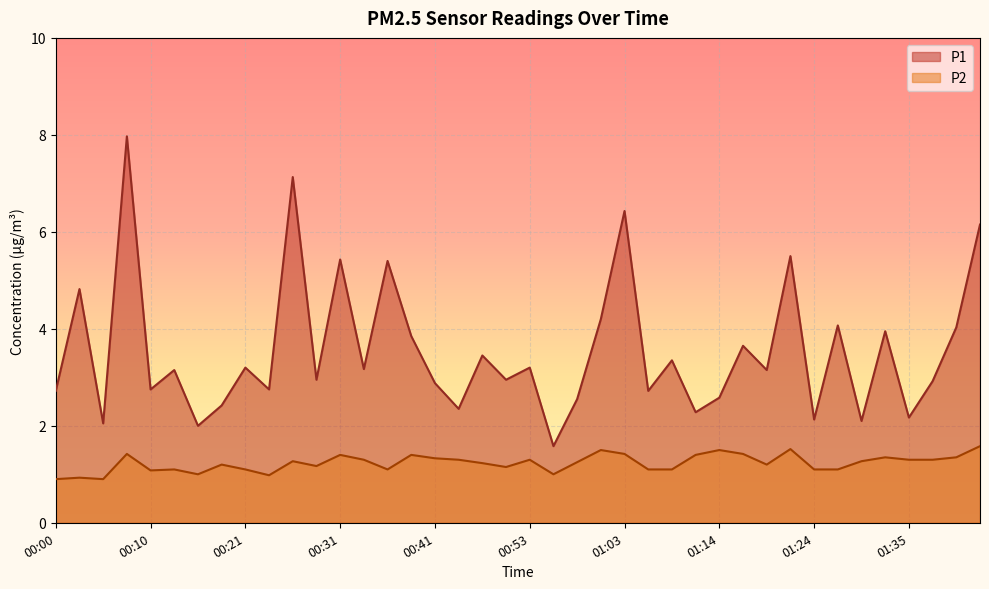

Reading left to right, list all the values displayed in this chart.

P1: 2.7	4.8	2.0	8.0	2.8	3.1	2.0	2.4	3.2	2.8	7.1	3.0	5.4	3.2	5.4	3.9	2.9	2.4	3.5	3.0	3.2	1.6	2.5	4.2	6.4	2.7	3.4	2.3	2.6	3.6	3.1	5.5	2.1	4.1	2.1	4.0	2.2	2.9	4.0	6.2
P2: 0.9	0.9	0.9	1.4	1.1	1.1	1.0	1.2	1.1	1.0	1.3	1.2	1.4	1.3	1.1	1.4	1.3	1.3	1.2	1.1	1.3	1.0	1.2	1.5	1.4	1.1	1.1	1.4	1.5	1.4	1.2	1.5	1.1	1.1	1.3	1.4	1.3	1.3	1.4	1.6